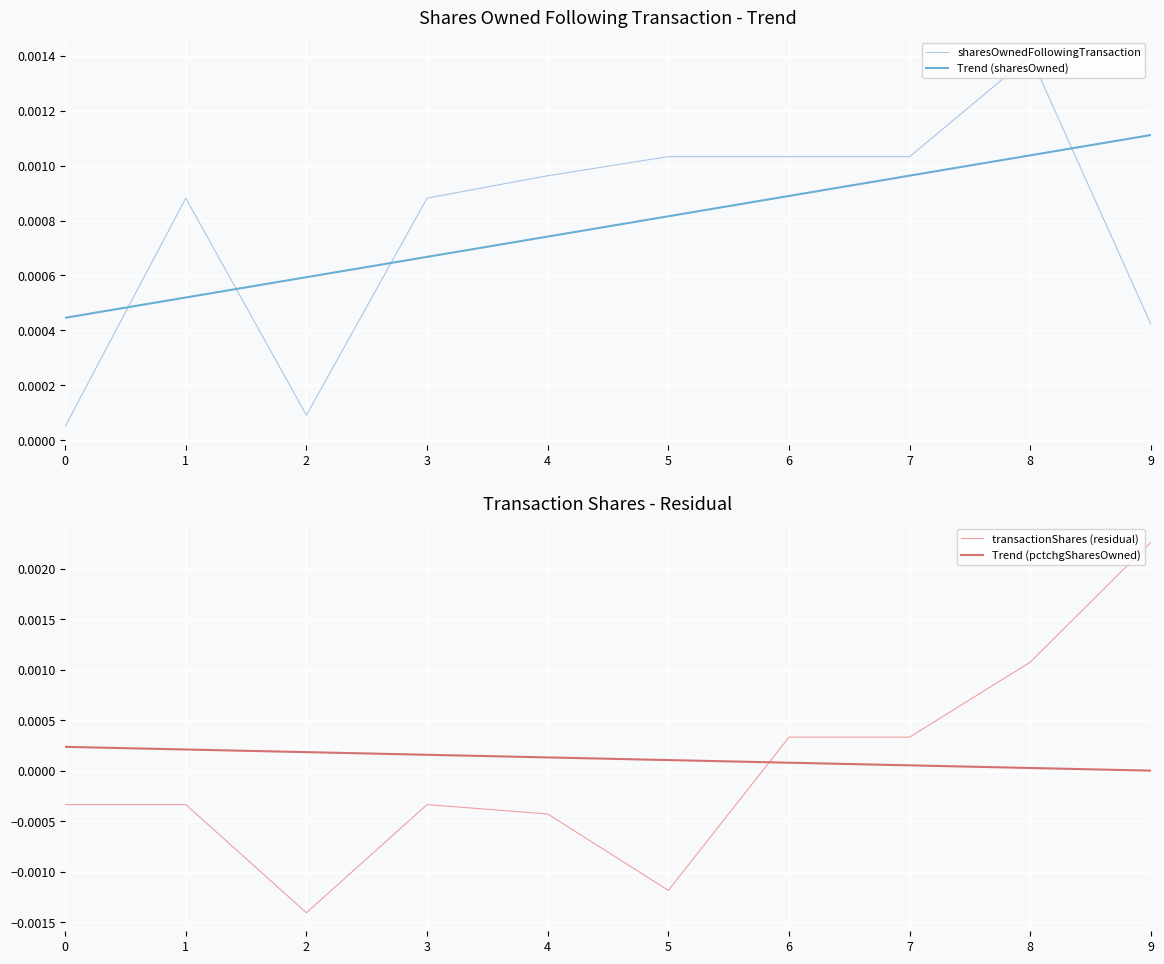

At 6, list the series in order from largest to smallest.

sharesOwnedFollowingTransaction, Trend (sharesOwned), transactionShares (residual), Trend (pctchgSharesOwned)